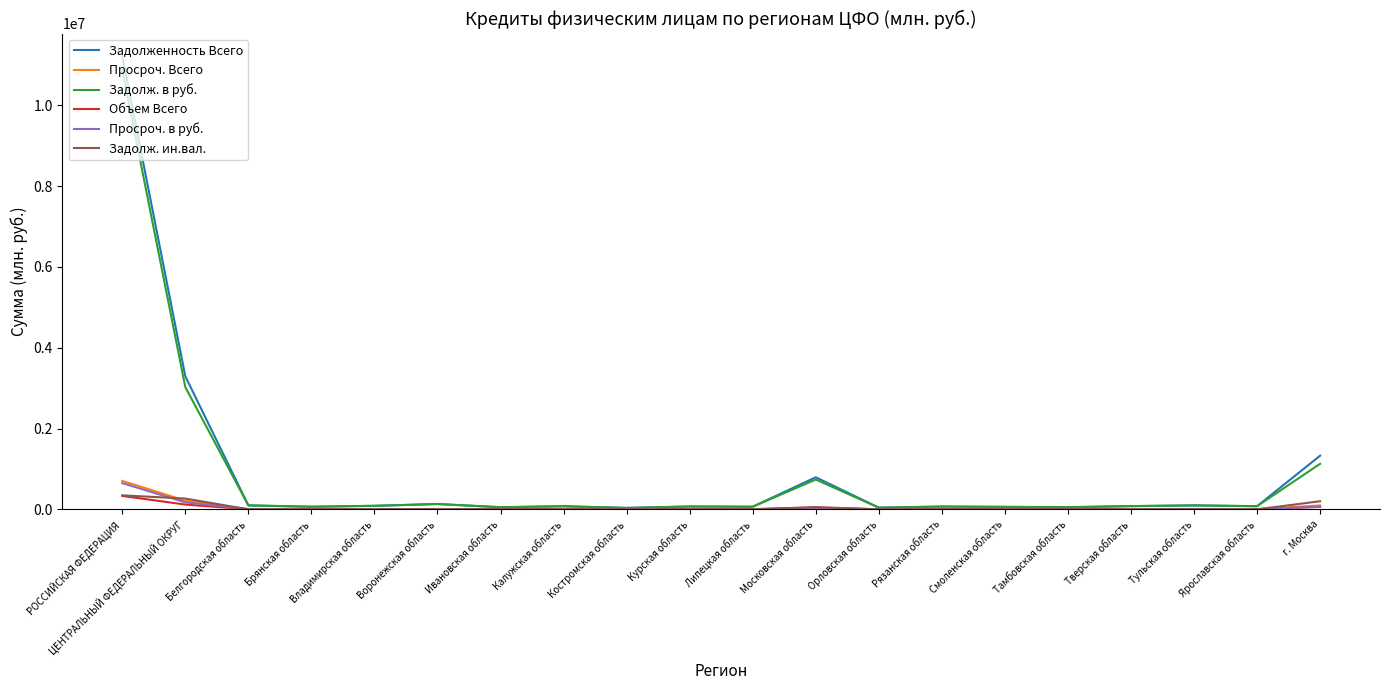

At which category is the sum across all series the highest?

РОССИЙСКАЯ ФЕДЕРАЦИЯ